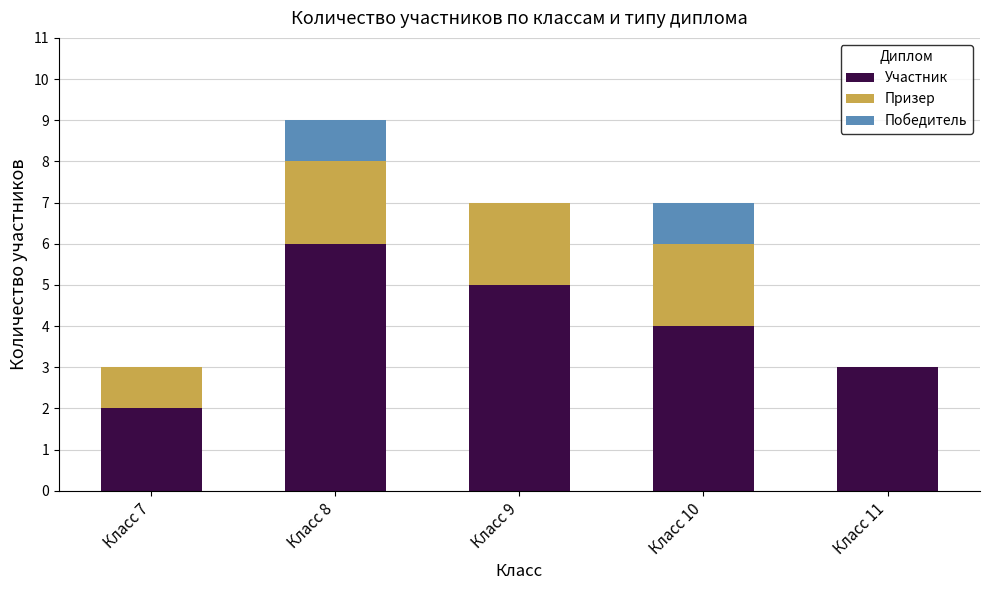

True or false: Участник has a value of 1 at Класс 11.

False